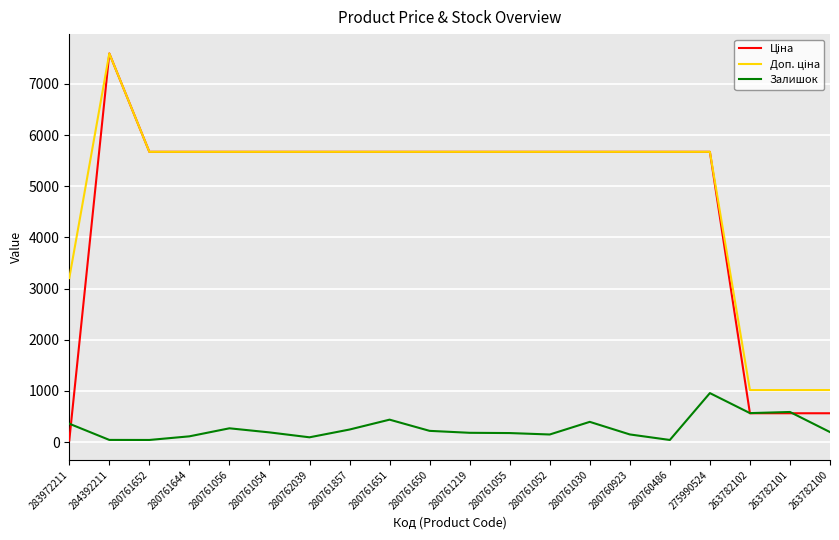

At which label is Залишок closest to 500?

280761651